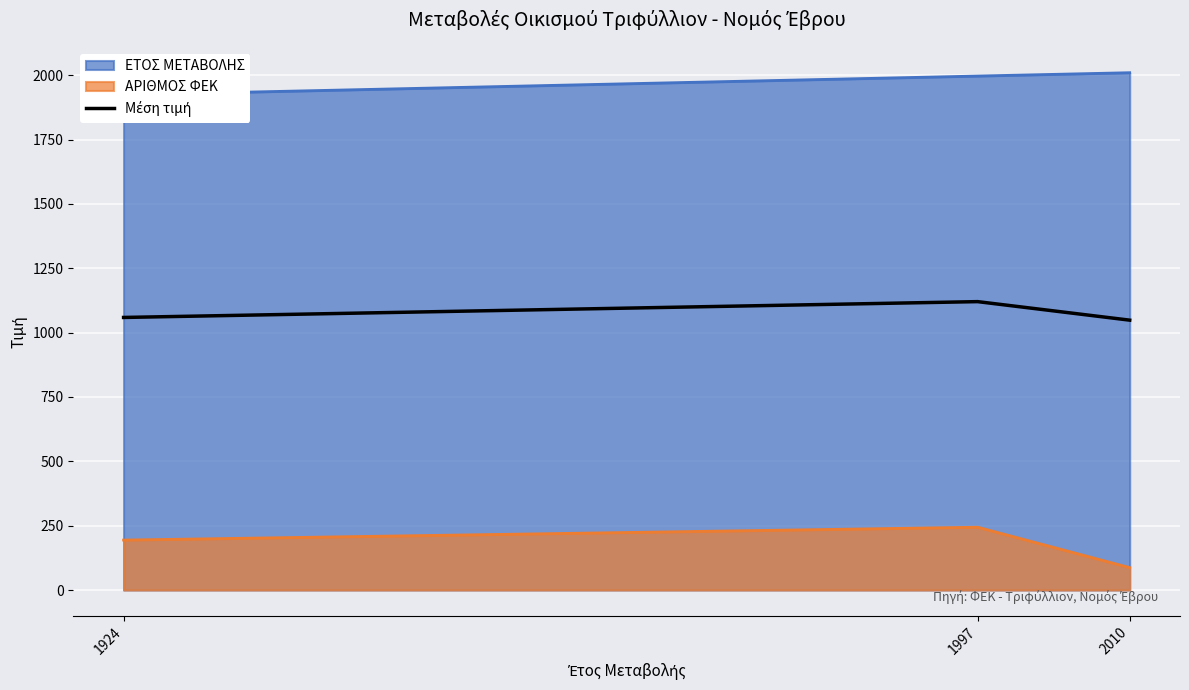

What is the value of the 3rd point from the left?

1048.5